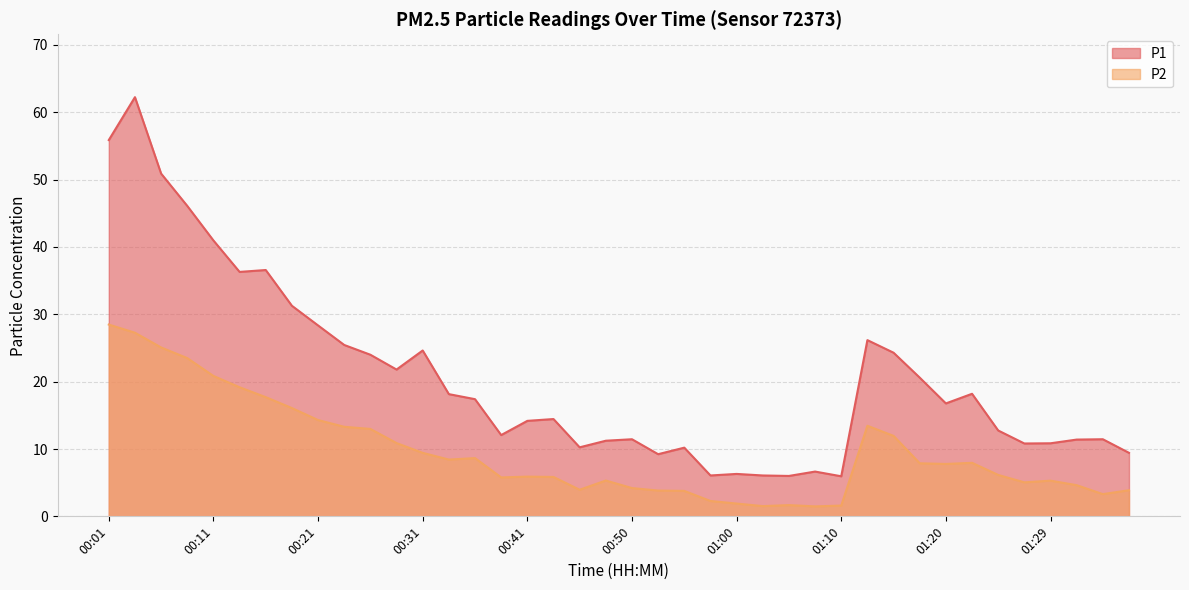

What is the value of the P2 point at the 14th from the left?

8.4